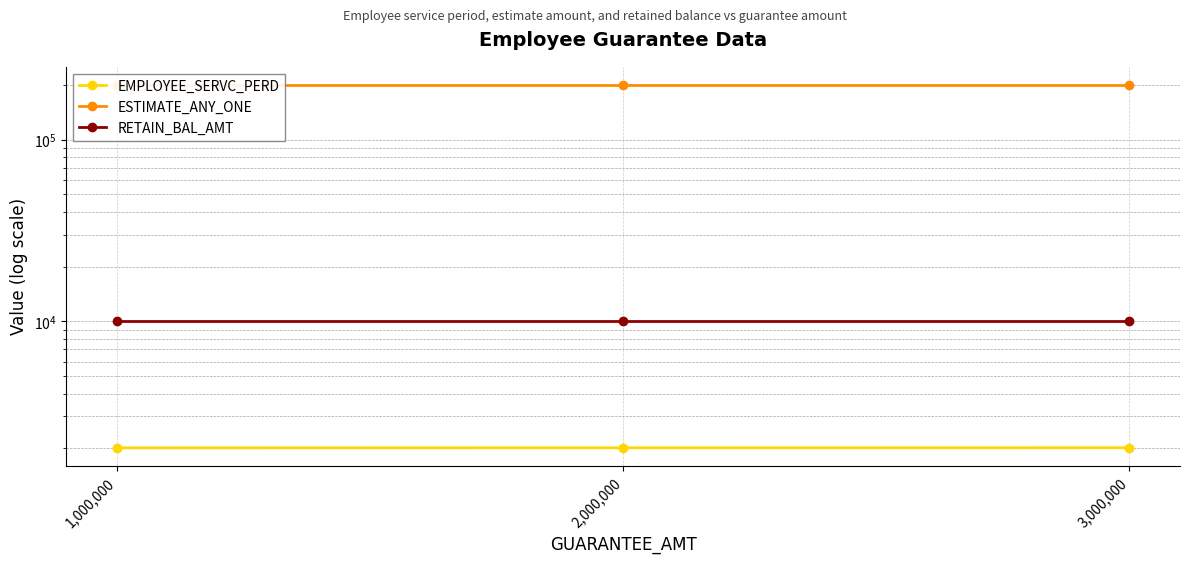

Reading left to right, what are all the values shown in this chart?

EMPLOYEE_SERVC_PERD: 2010	2011	2012
ESTIMATE_ANY_ONE: 200000	200000	200000
RETAIN_BAL_AMT: 10000	10000	10000